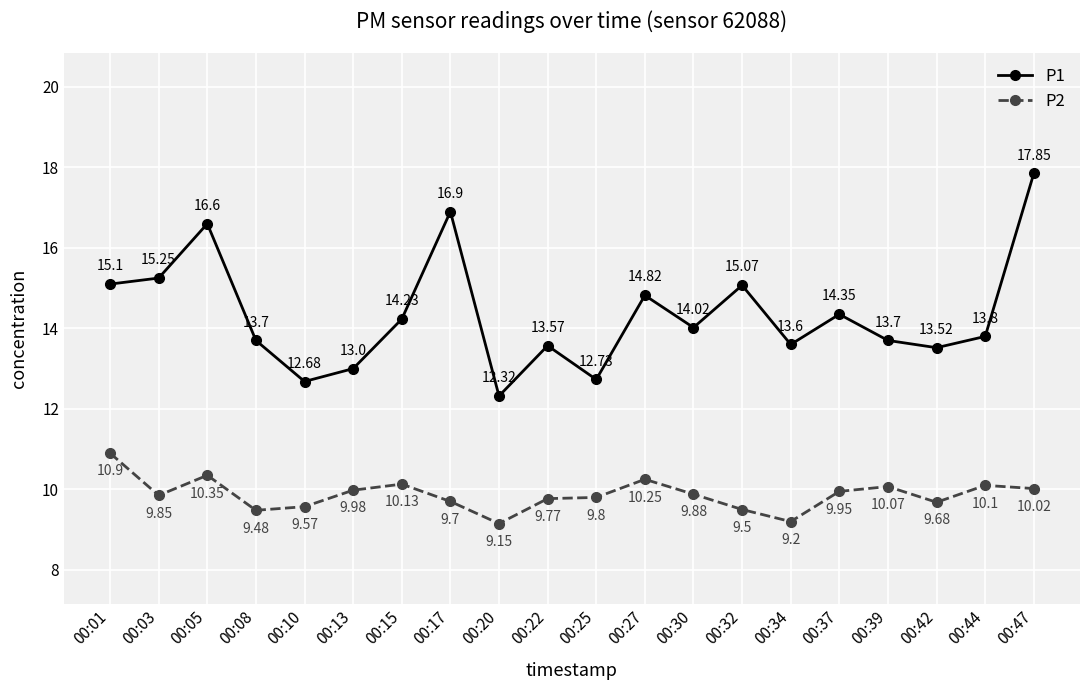

What is the value of the P1 point at the 6th from the left?

13.0